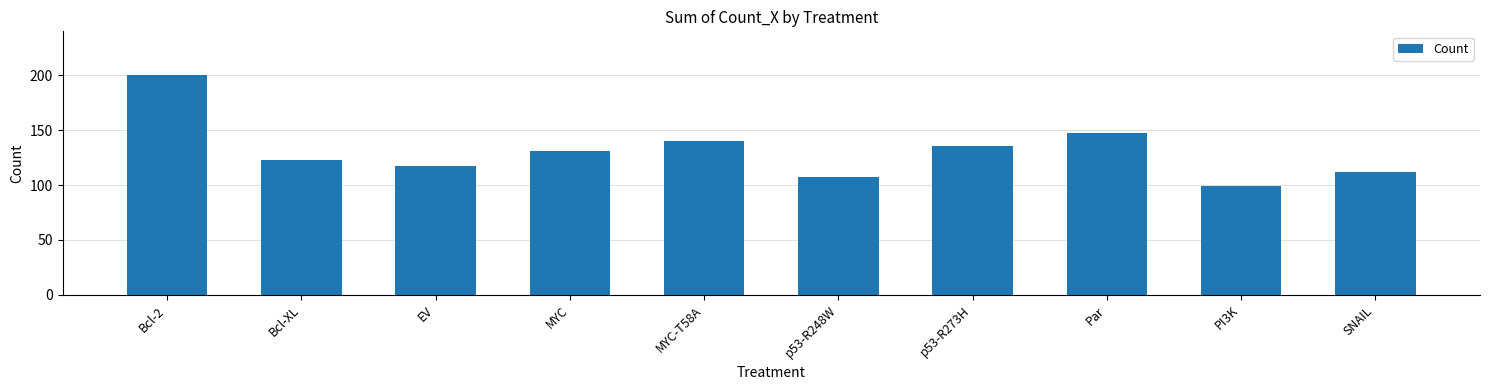

Reading right to left, extract all data points from this chart.

SNAIL=112	PI3K=99	Par=147	p53-R273H=136	p53-R248W=107	MYC-T58A=140	MYC=131	EV=117	Bcl-XL=123	Bcl-2=200